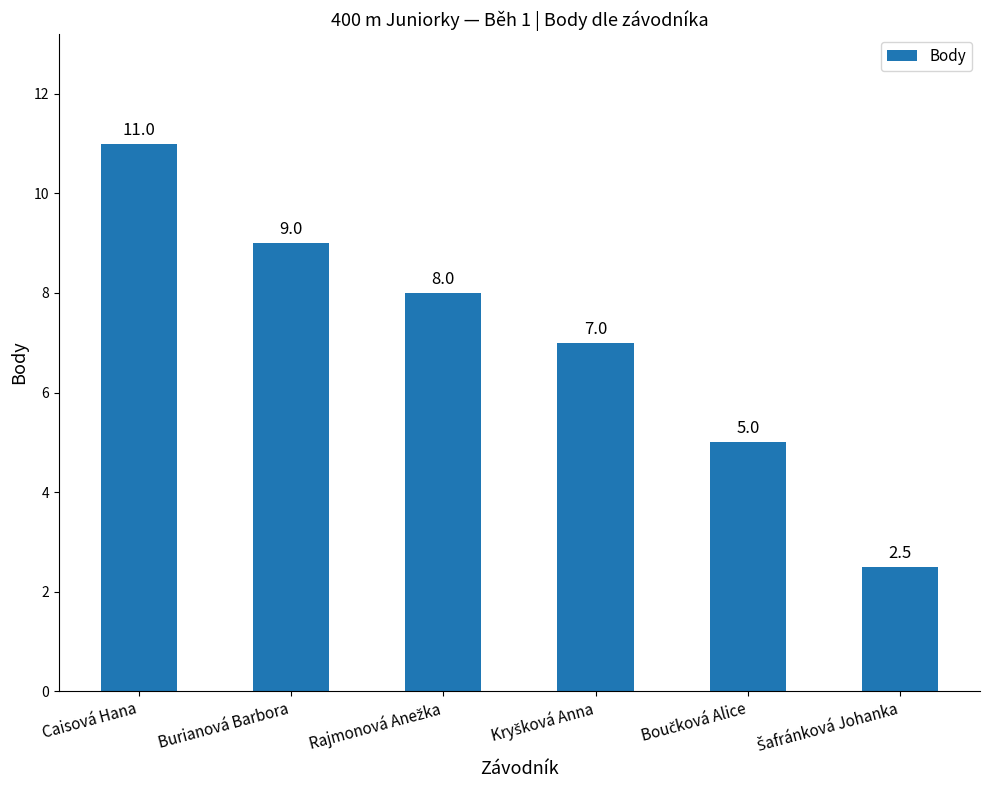

How many values are below 8?

3